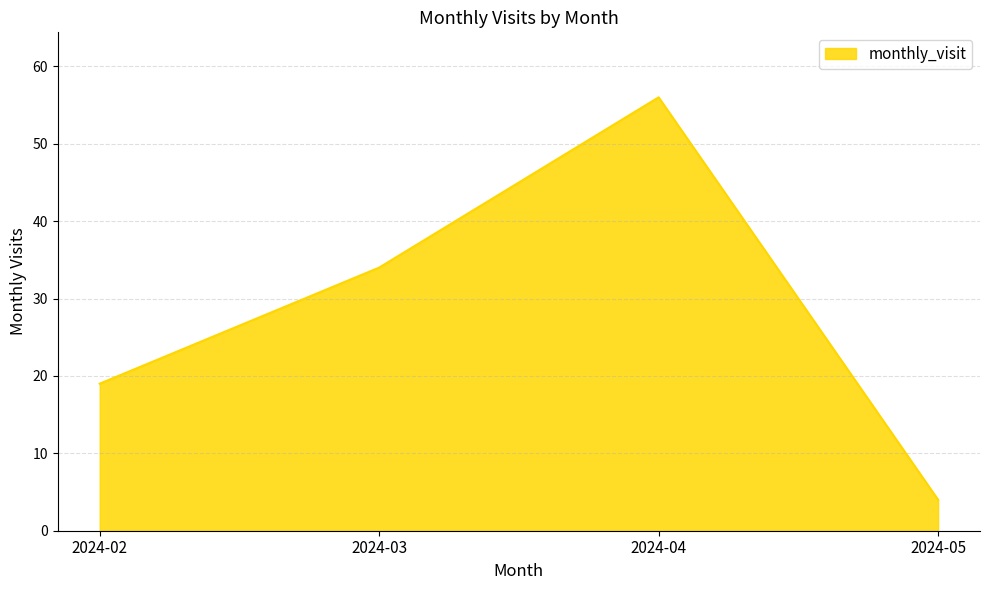

At which category does the data reach its first local peak?

2024-04